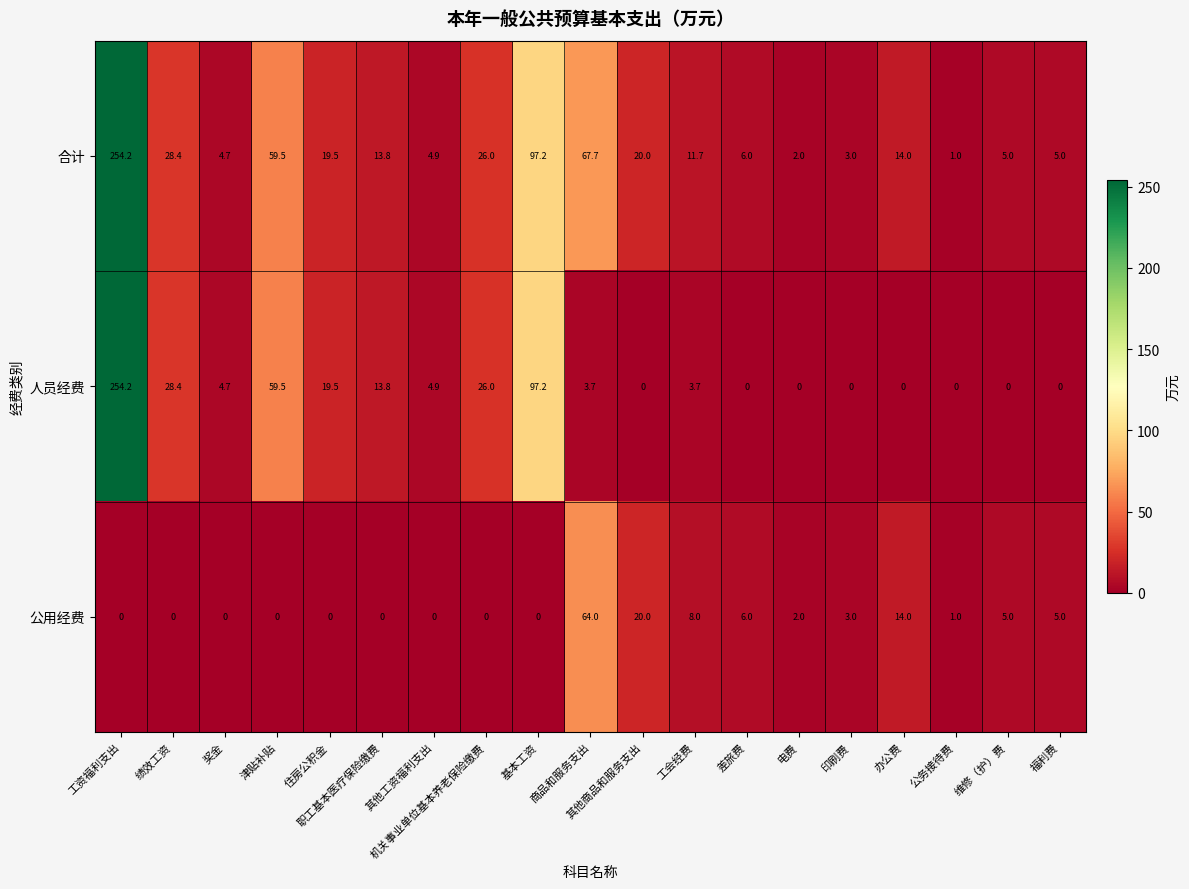

At how many categories does at least one series exceed 181?

1